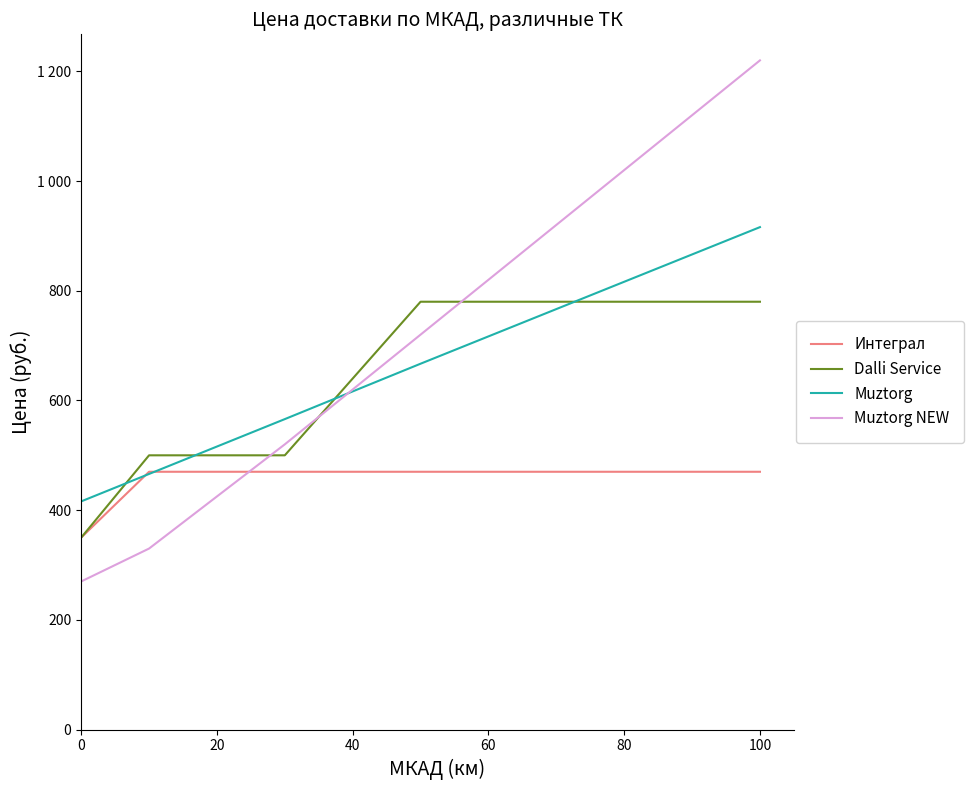

What are all the series names shown in the legend?

Интеграл, Dalli Service, Muztorg, Muztorg NEW